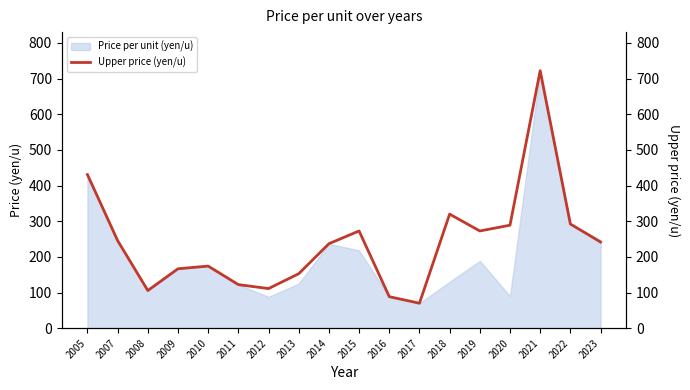

Does the chart display data point markers on the line(s)?

No